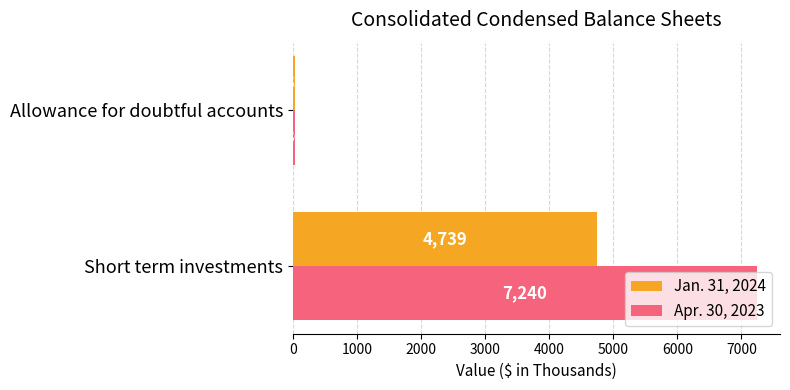

What is the difference between the Apr. 30, 2023 values at Short term investments and Allowance for doubtful accounts?

7204